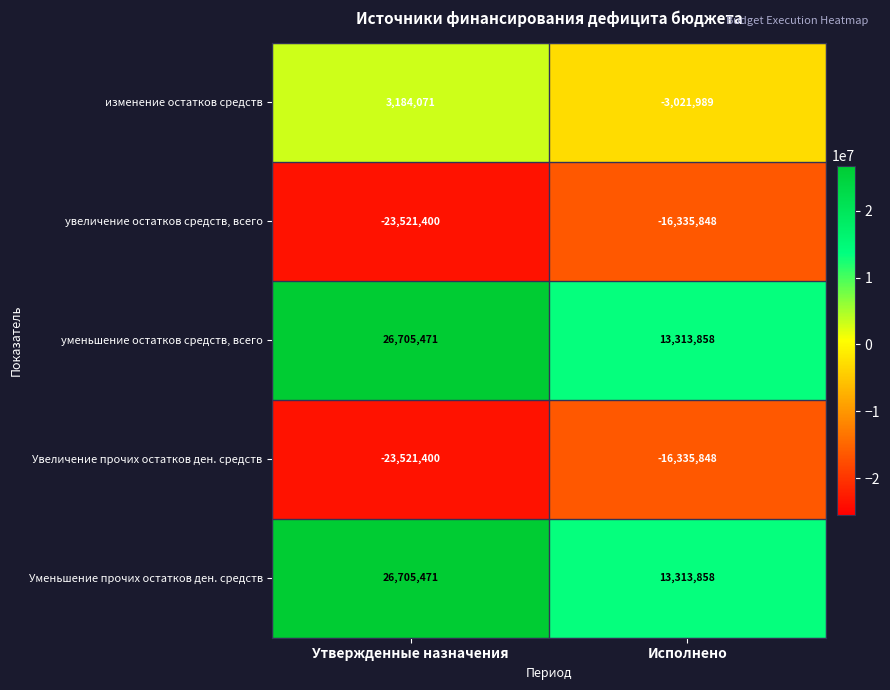

What is the sum of the изменение остатков средств values at Исполнено and Утвержденные назначения?

162082